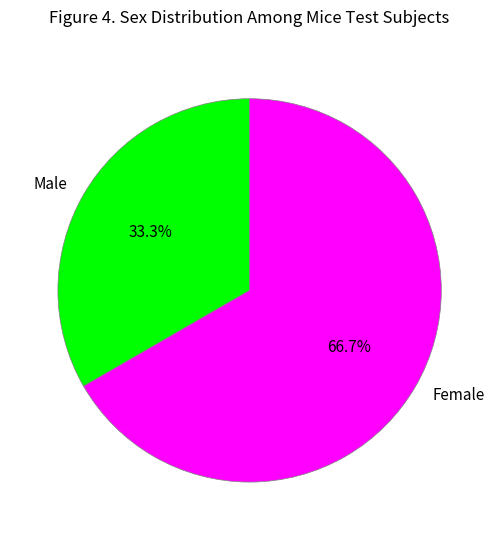

Which slice represents more than half of the pie?

Female